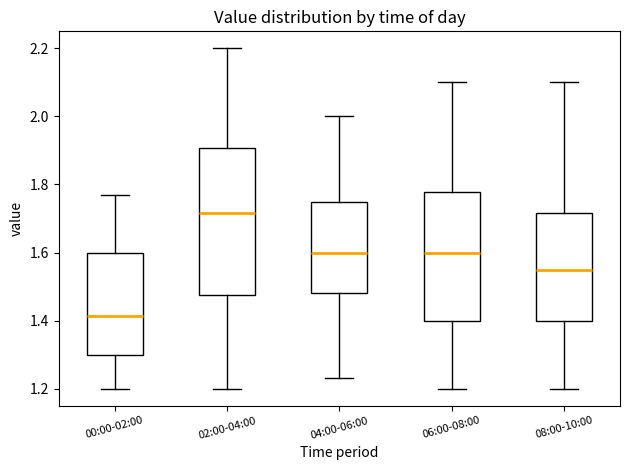

Comparing the boxes themselves (not the whiskers), which one is the tallest?

02:00-04:00